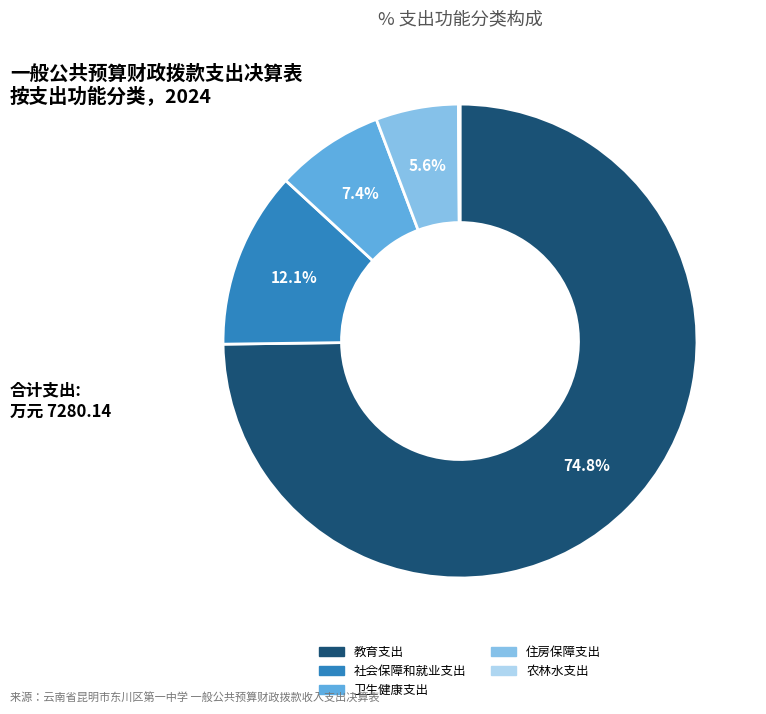

Which slice is the largest?

教育支出